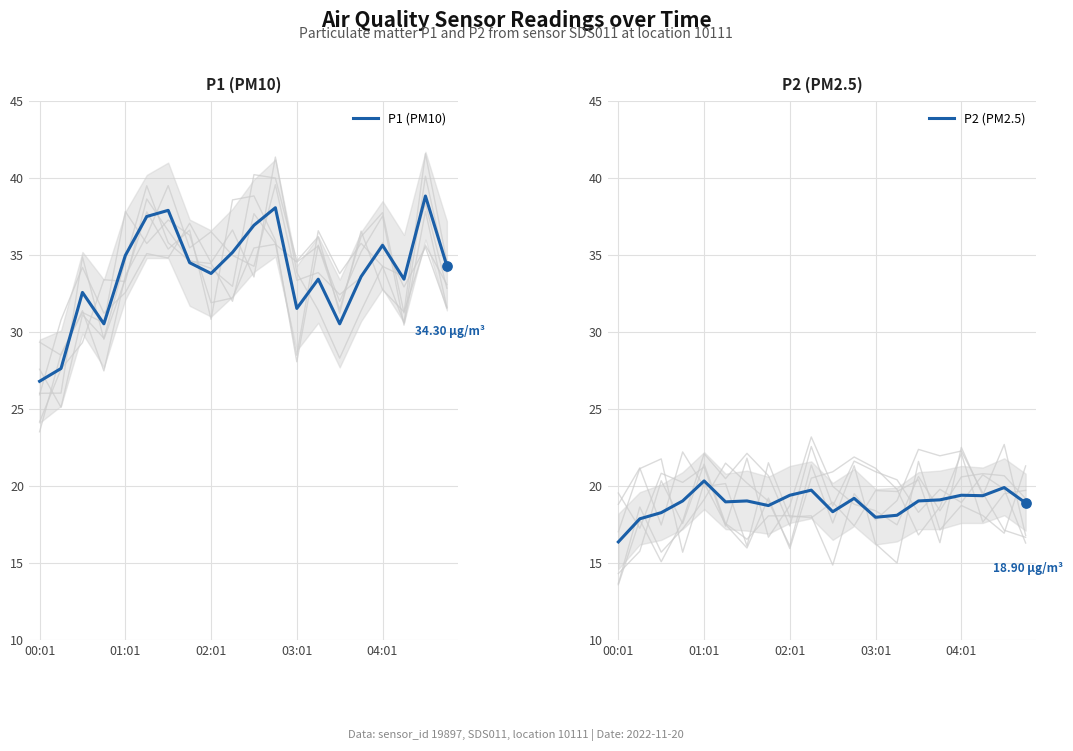

Which series contains the lowest Y value?

P2 (PM2.5)